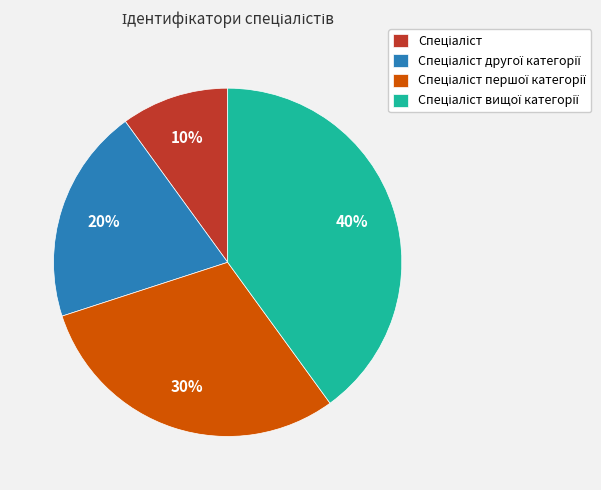

Does any single category account for the majority?

No